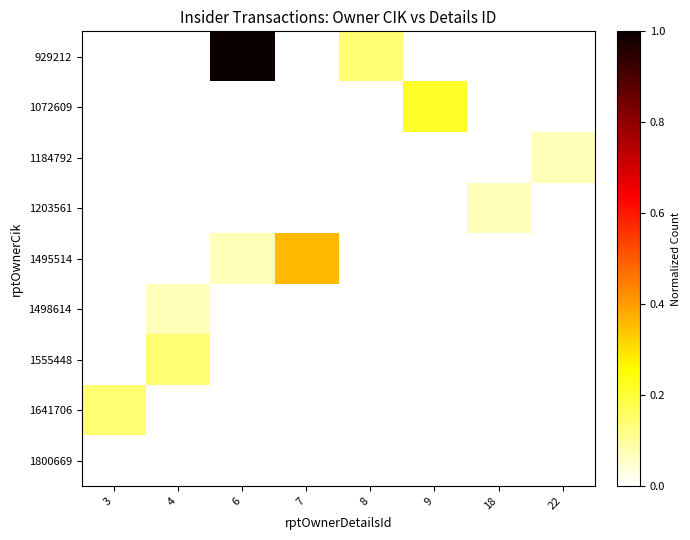

At which category is the sum across all series the highest?

6